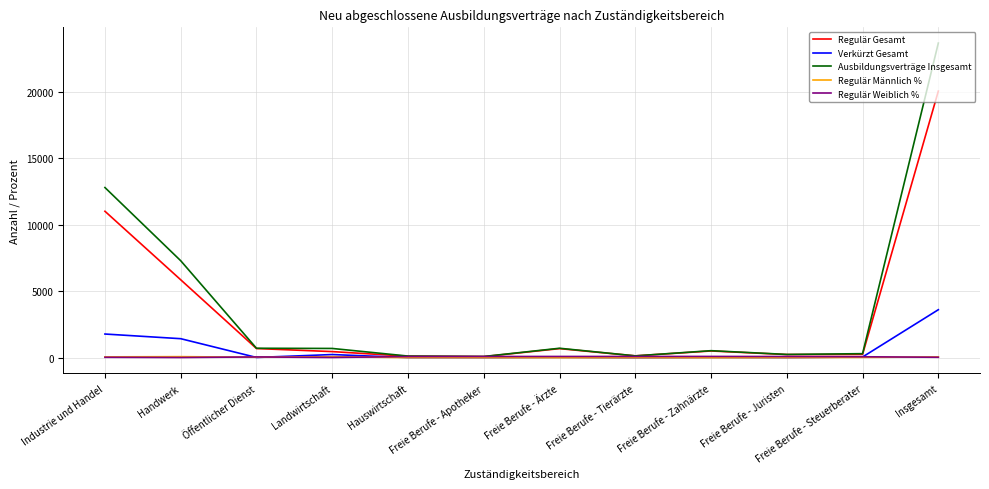

What is the sum of all Ausbildungsverträge Insgesamt values?

47370.0